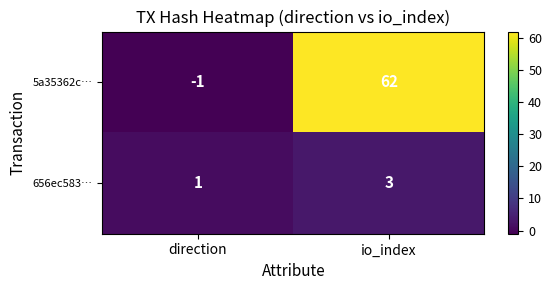

What is the sum of the 656ec583… values at direction and io_index?

4